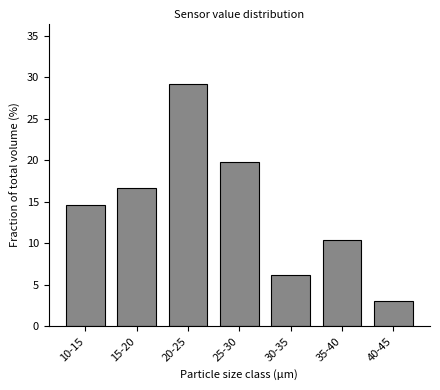

Rank the categories by value from lowest to highest.

40-45, 30-35, 35-40, 10-15, 15-20, 25-30, 20-25